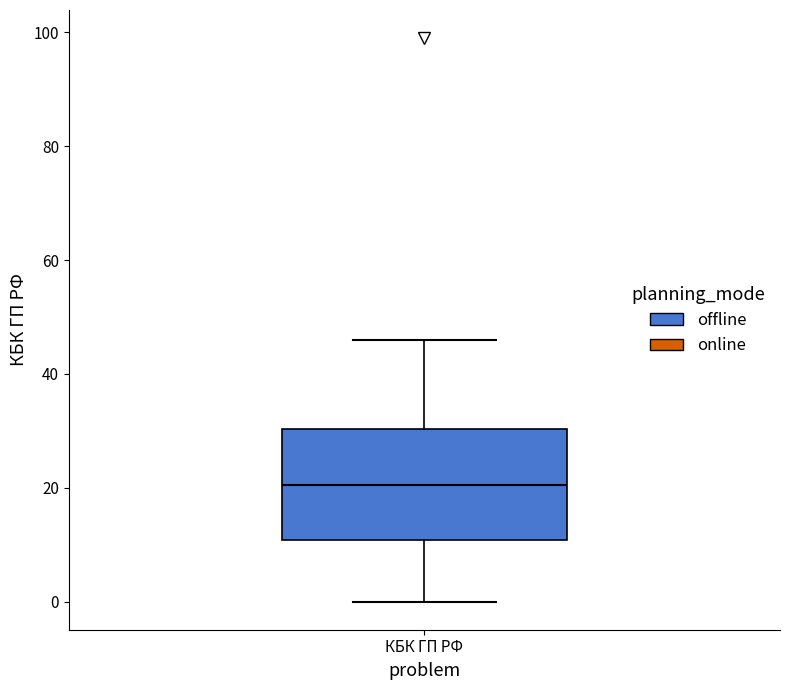

Read this box plot against the y-axis: the position of the median line, the range covered by the box, and the ends of both whiskers. The values are not printed on the chart, so give them approximately, as read against the axis.

median 20, box 10 to 30, whiskers 0 to 46